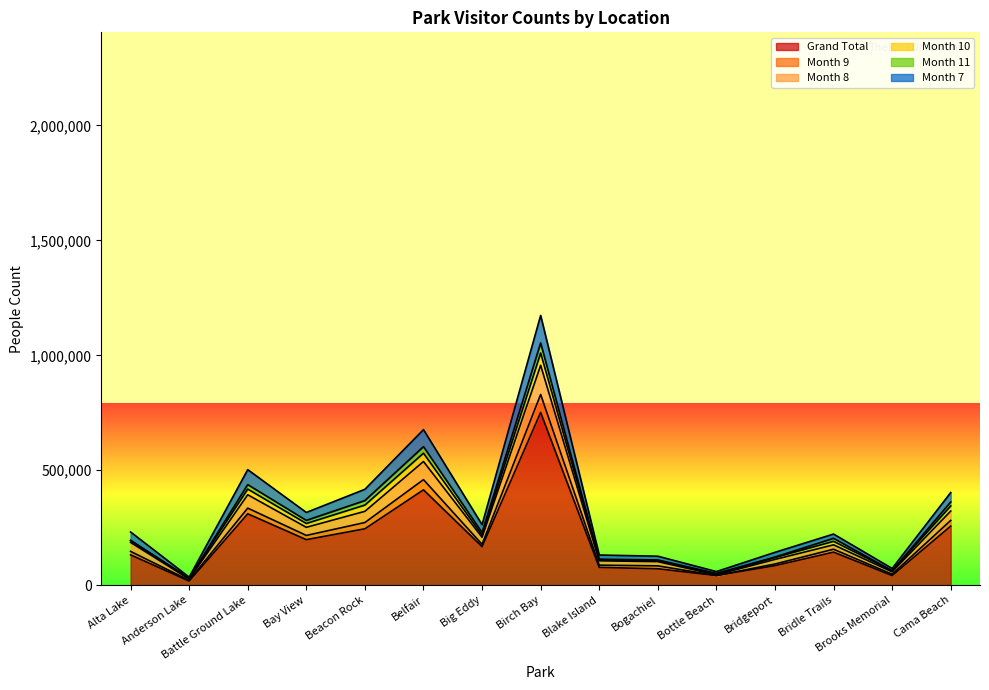

What is the label of the 10th point from the right?

Belfair